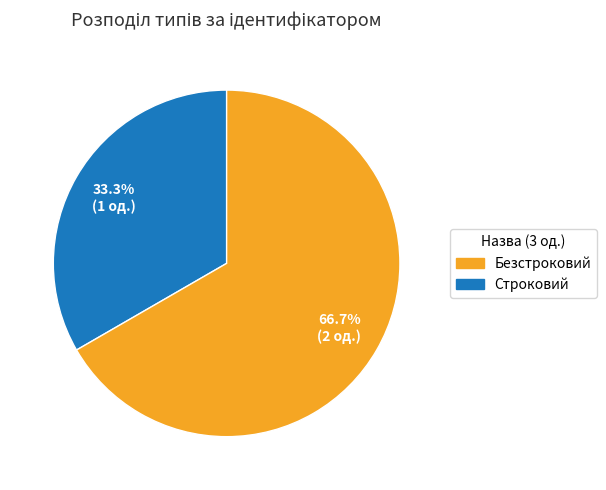

Does any single category account for the majority?

Yes